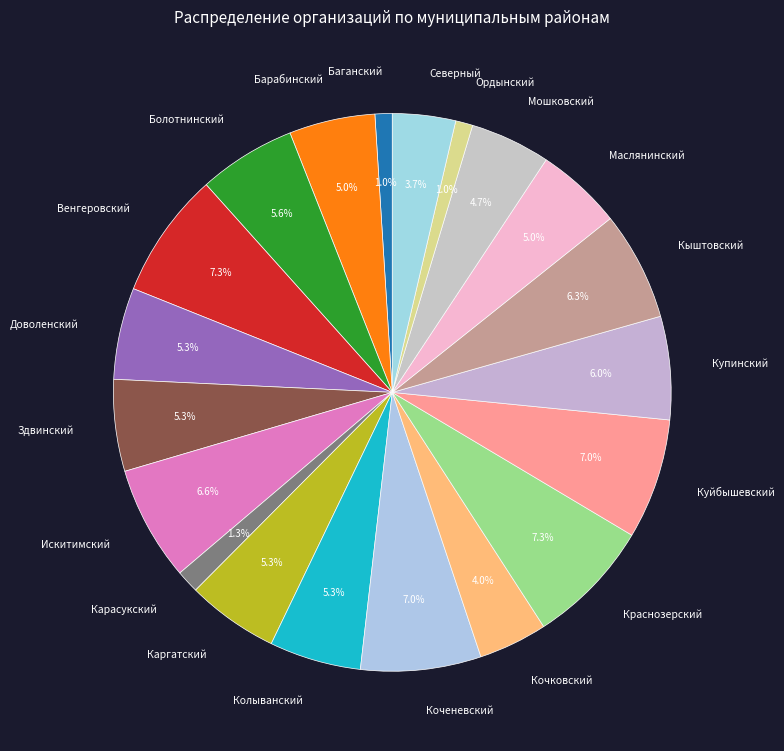

How many slices are in this pie chart?

20